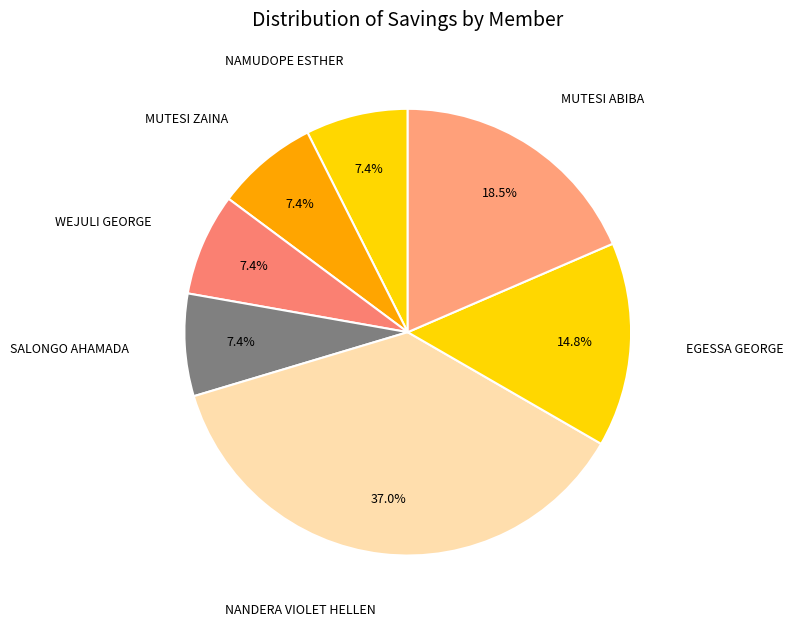

What percentage do EGESSA GEORGE and NANDERA VIOLET HELLEN together represent?

51.9%